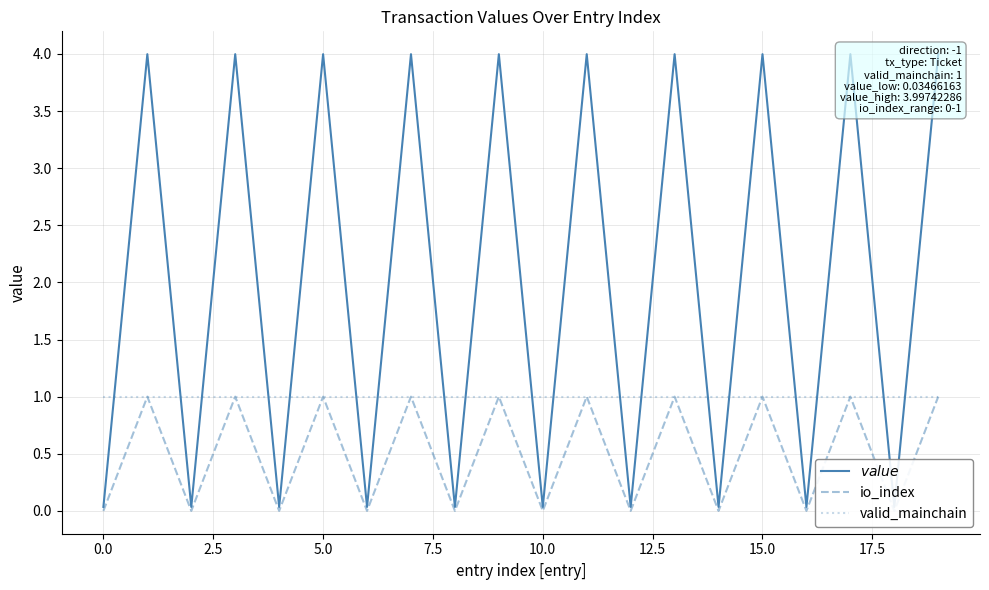

List the series in order of their overall mean, lowest first.

io_index, valid_mainchain, $value$